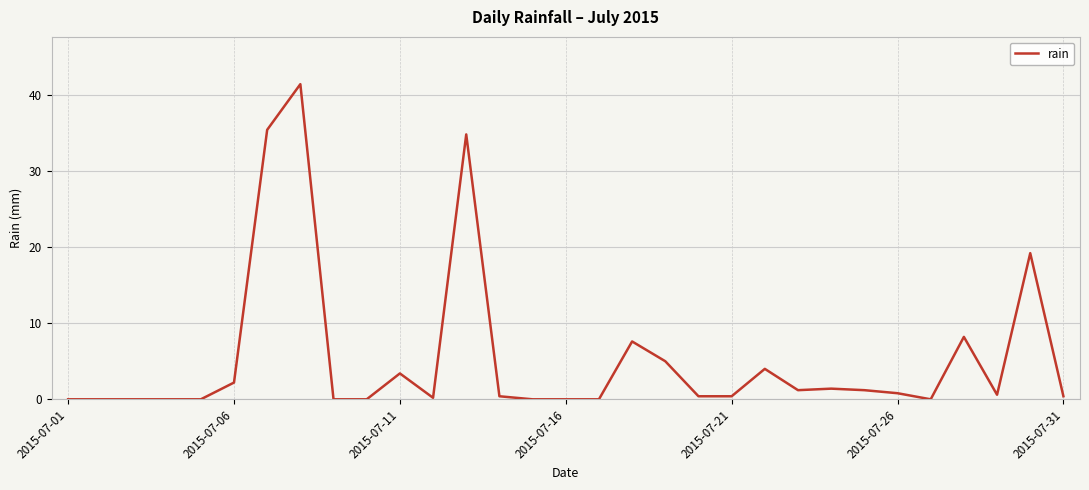

What is the greatest value displayed?

41.4